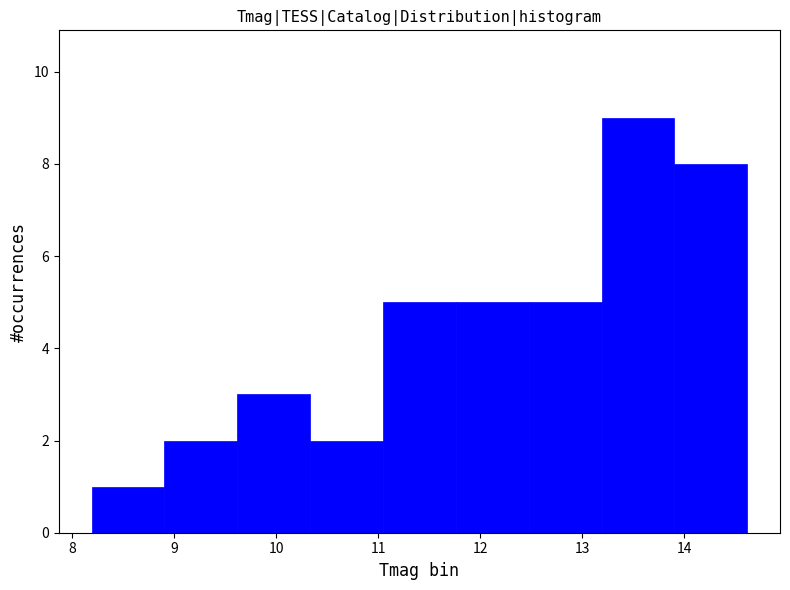

Reading left to right, transcribe this chart: for each bar, give the range it covers on the x-axis and its height. Neither the bar edges nor the heights are printed on the chart, so give them approximately, as read against the axes.

8.2 to 8.9: 1
8.9 to 9.6: 2
9.6 to 10.3: 3
10.3 to 11.0: 2
11.0 to 11.8: 5
11.8 to 12.5: 5
12.5 to 13.2: 5
13.2 to 13.9: 9
13.9 to 14.6: 8